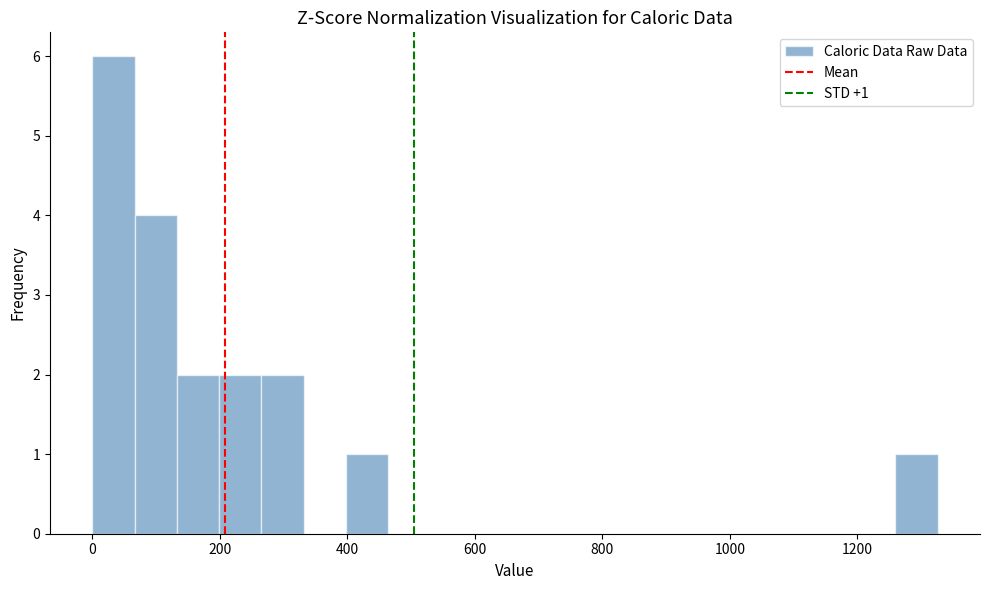

Read against the x-axis, roughly where is the centre of the tallest bar?

40